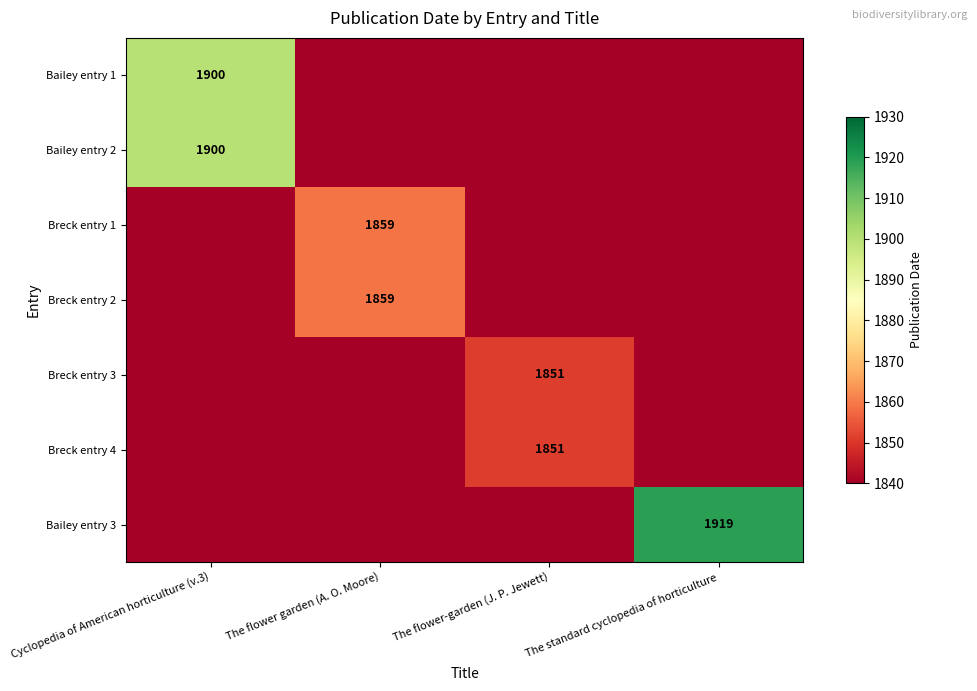

The Breck entry 3 series shows 479 at The flower-garden (J. P. Jewett). True or false?

False